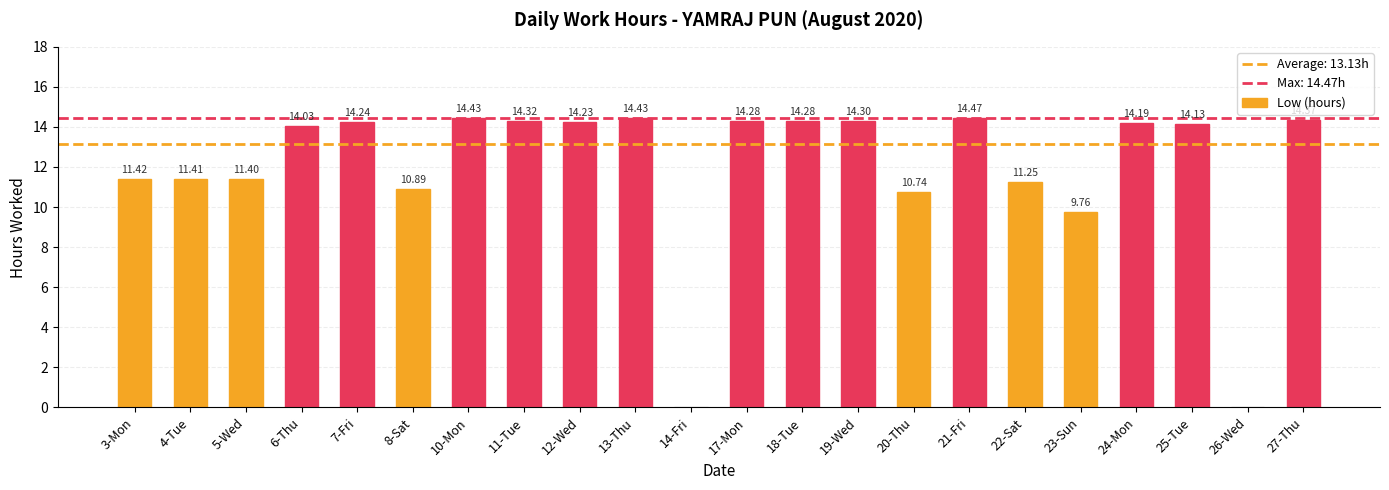

What is the ratio of the value at 24-Mon to the value at 12-Wed?

1.0